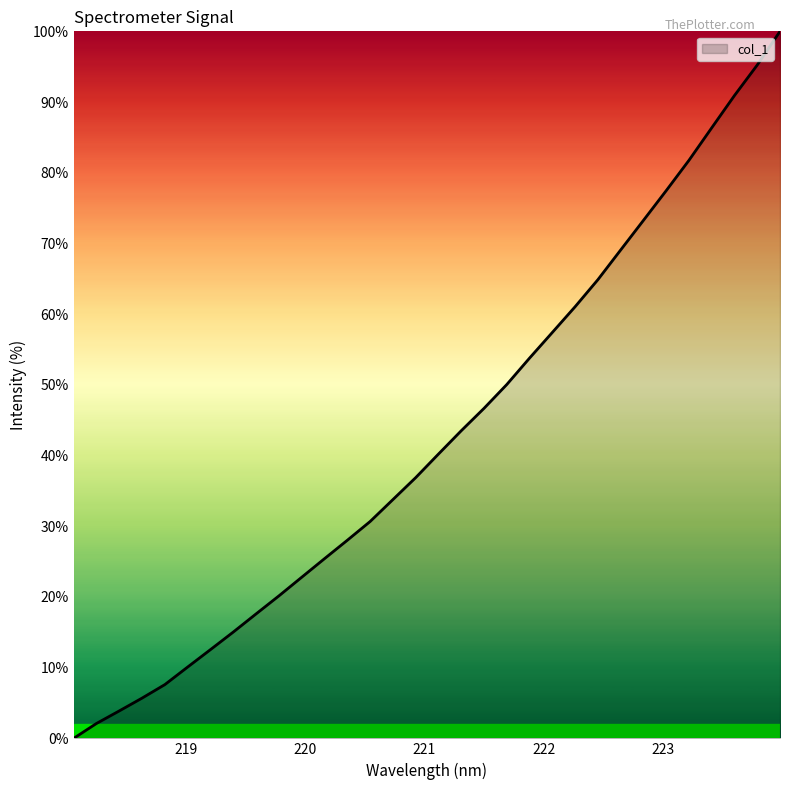

At which label does the data first exceed 40?

221.1174